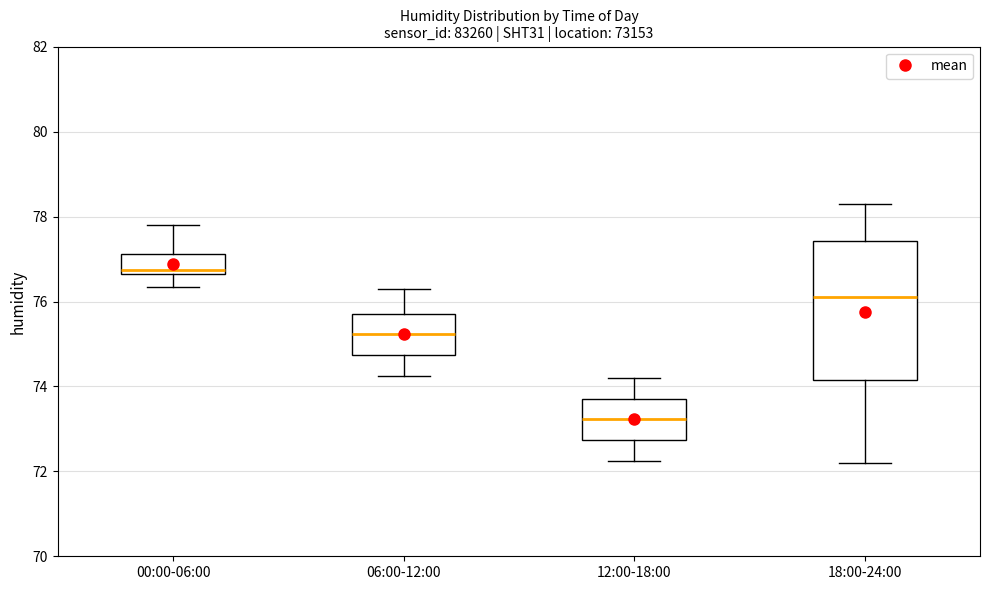

Which box is the tallest, from its lower edge to its upper edge?

18:00-24:00